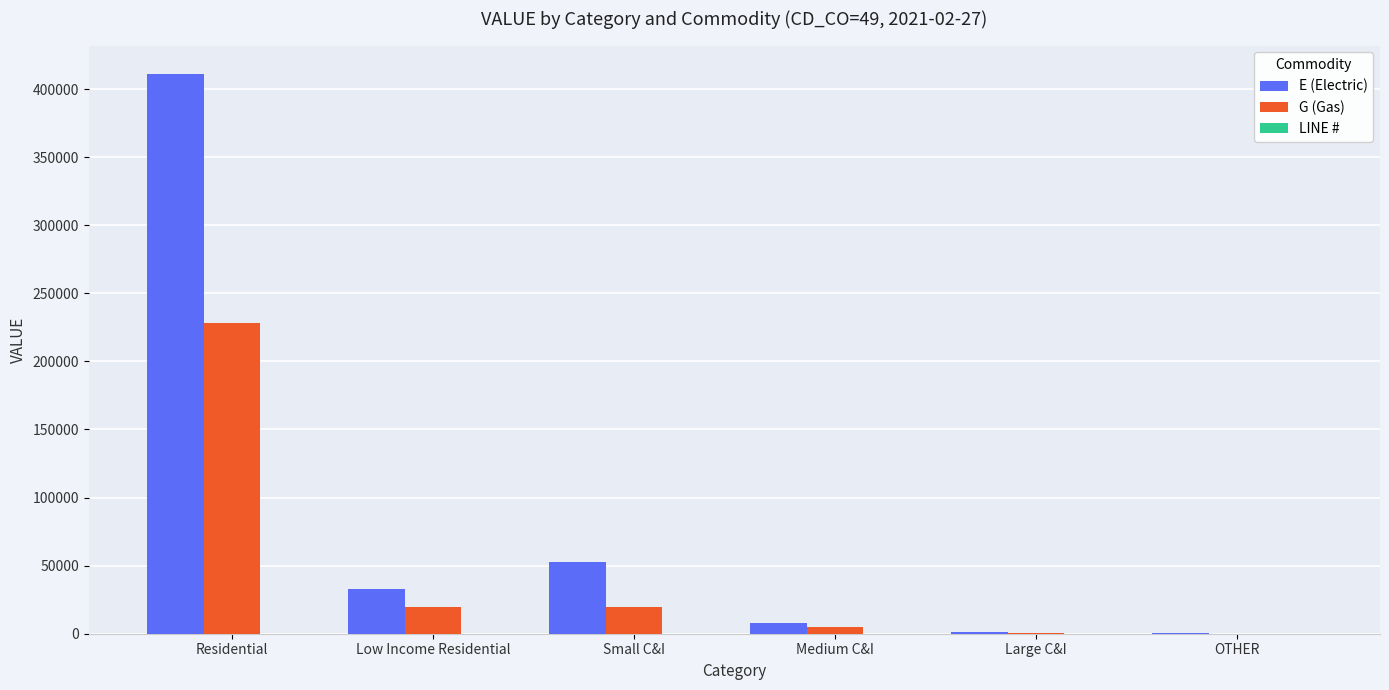

Which category has the highest value across all series?

Residential